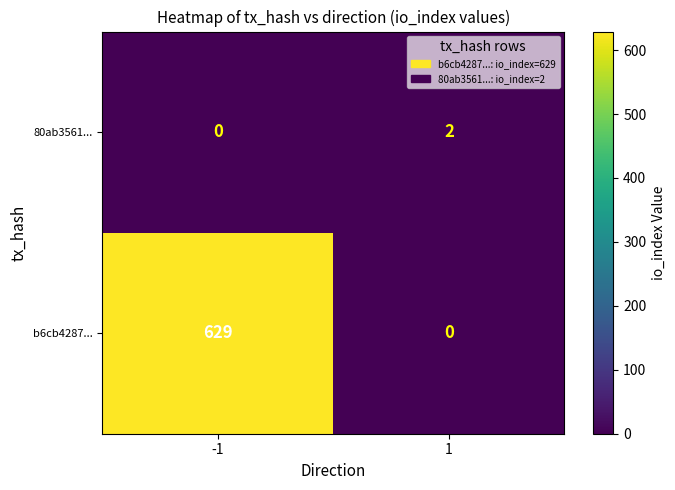

Between -1 and 1, which series saw the biggest shift?

b6cb4287...